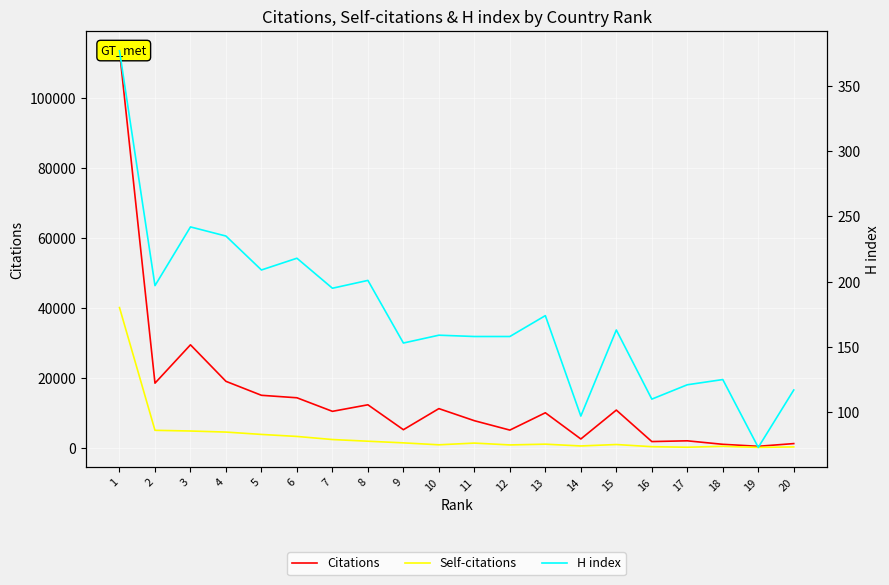

What is the total value across all series at 17?

2390